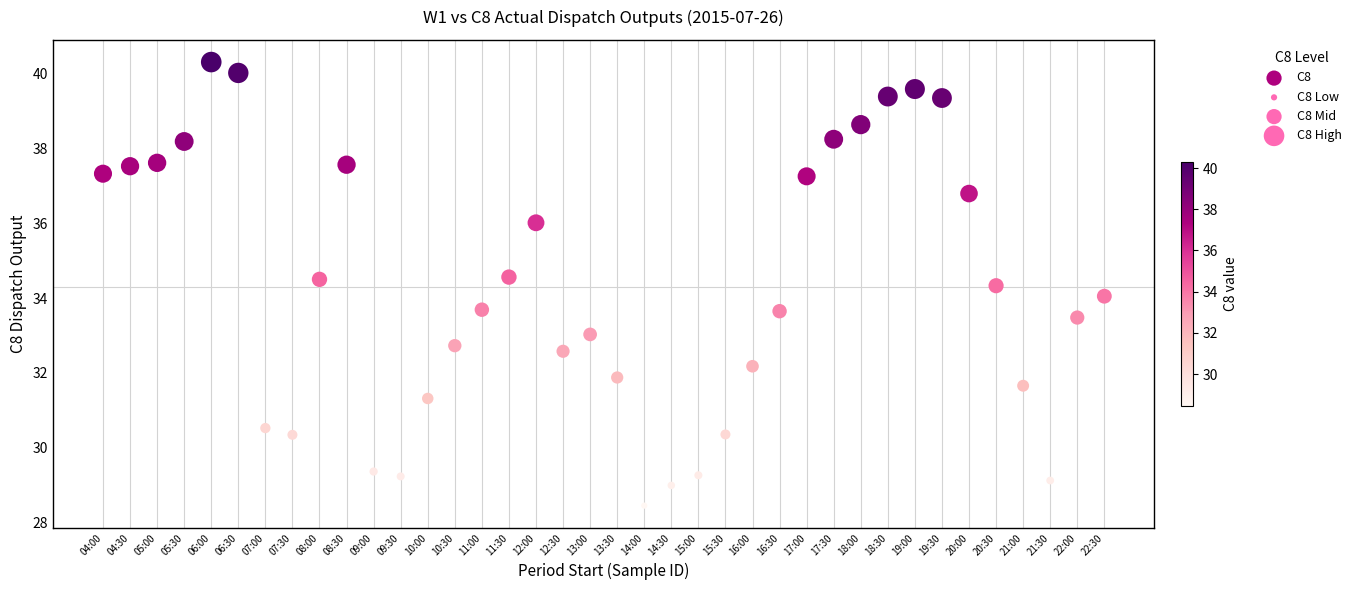

What is the range of Y values (max minus min)?

11.8